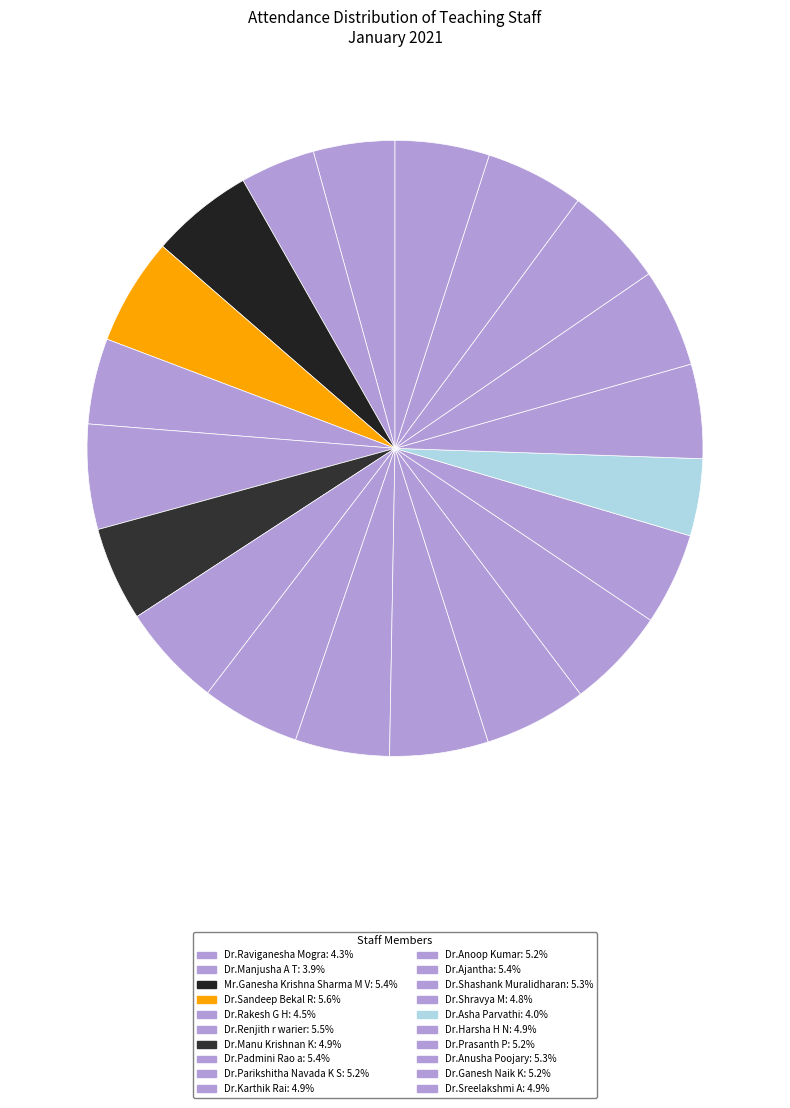

How many slices are in this pie chart?

20